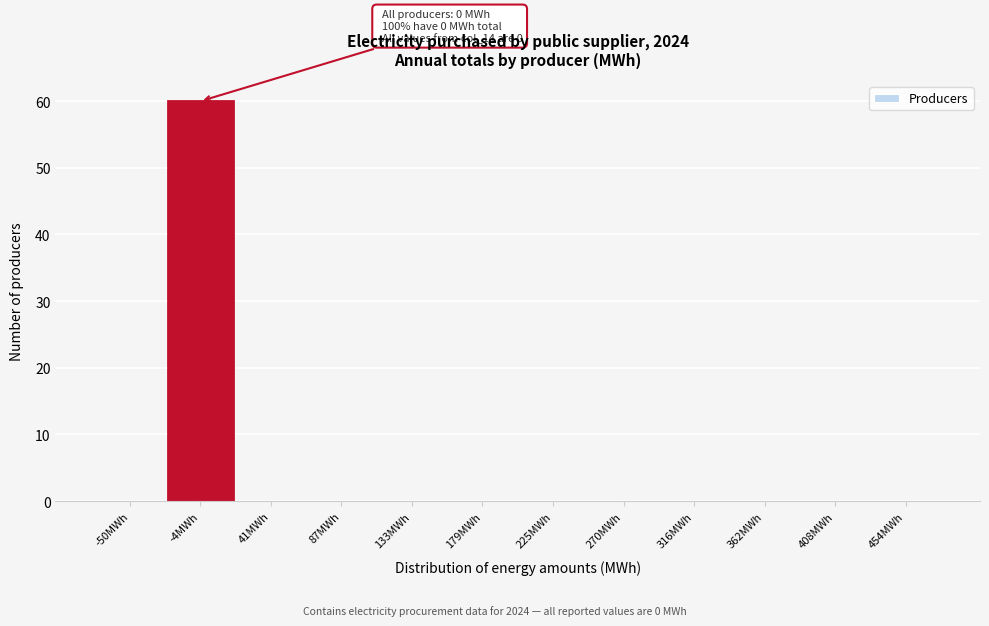

Reading left to right, what are all the values shown in this chart?

-50MWh=0	-4MWh=60	41MWh=0	87MWh=0	133MWh=0	179MWh=0	225MWh=0	270MWh=0	316MWh=0	362MWh=0	408MWh=0	454MWh=0